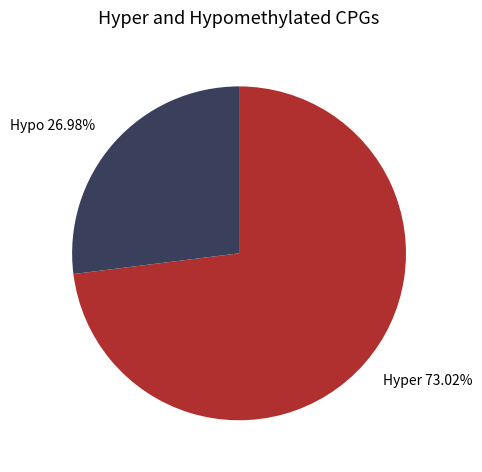

Is the sum of Hyper 73.02% and Hypo 26.98% greater than half?

Yes